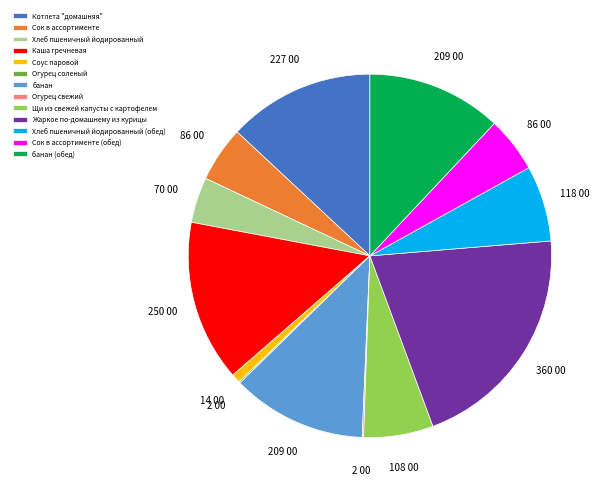

Is there a majority slice in this chart?

No